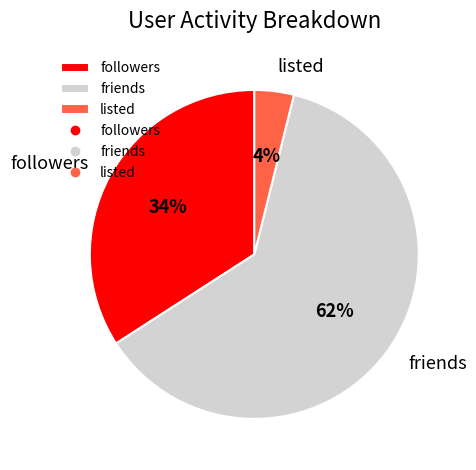

To the nearest percent, what is the combined percentage of followers and friends?

96%